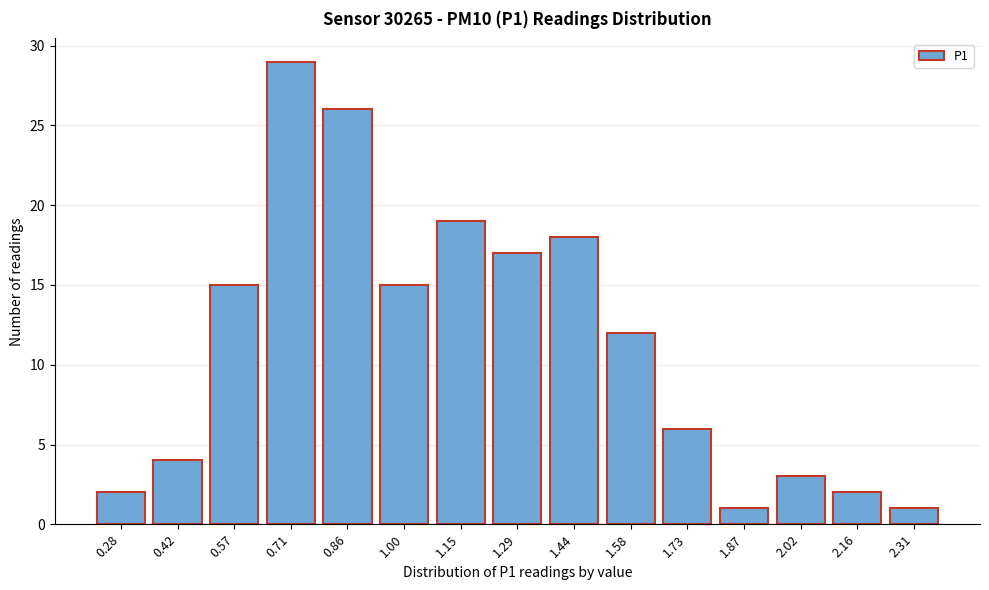

Reading left to right, transcribe all the data shown in this chart.

0.28=2	0.42=4	0.57=15	0.71=29	0.86=26	1.00=15	1.15=19	1.29=17	1.44=18	1.58=12	1.73=6	1.87=1	2.02=3	2.16=2	2.31=1